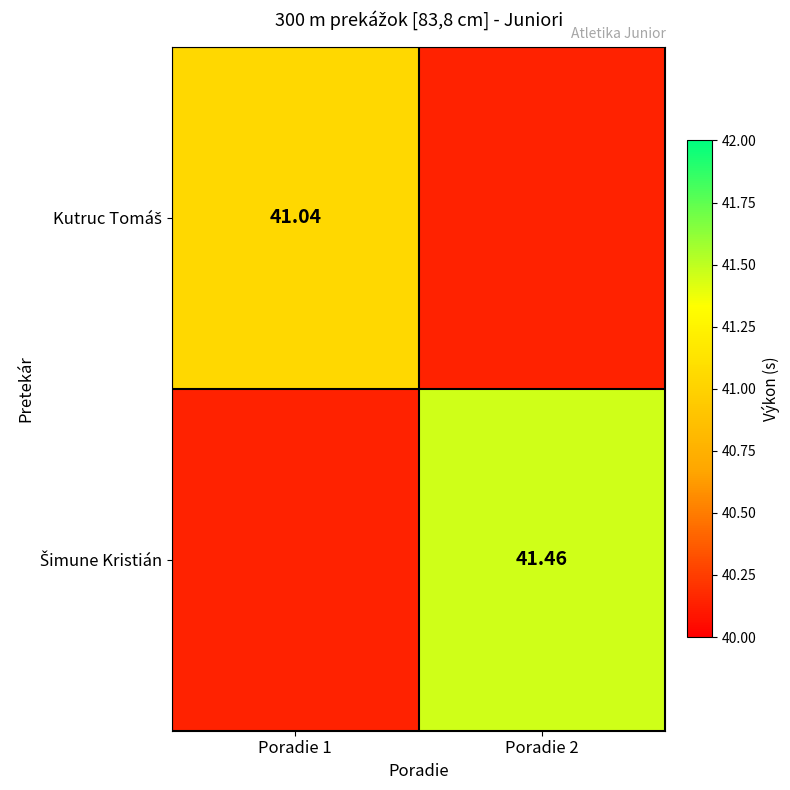

Between Poradie 2 and Poradie 1, which is larger?

Poradie 1